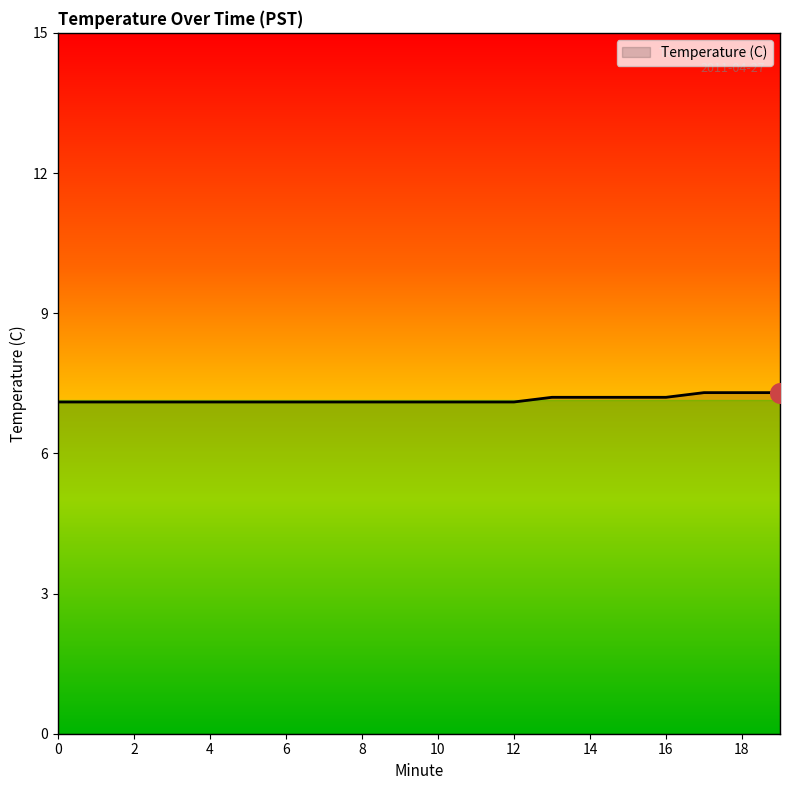

What is the maximum value shown in the chart?

7.3